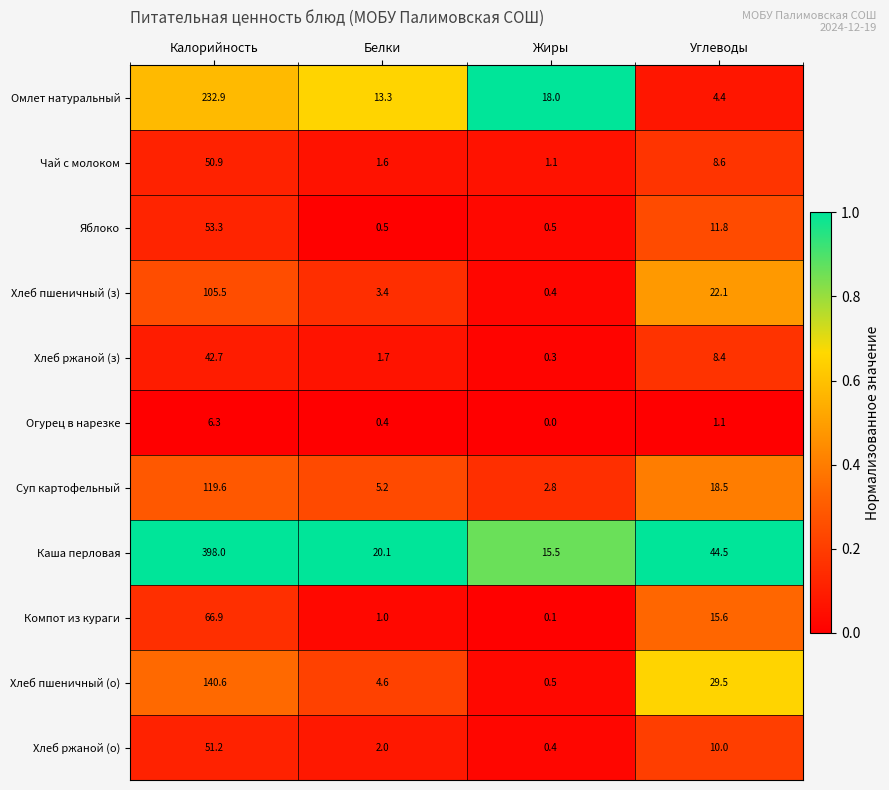

List the series in order of their peak value, lowest first.

Огурец в нарезке, Хлеб ржаной (з), Чай с молоком, Хлеб ржаной (о), Яблоко, Компот из кураги, Хлеб пшеничный (з), Суп картофельный, Хлеб пшеничный (о), Омлет натуральный, Каша перловая